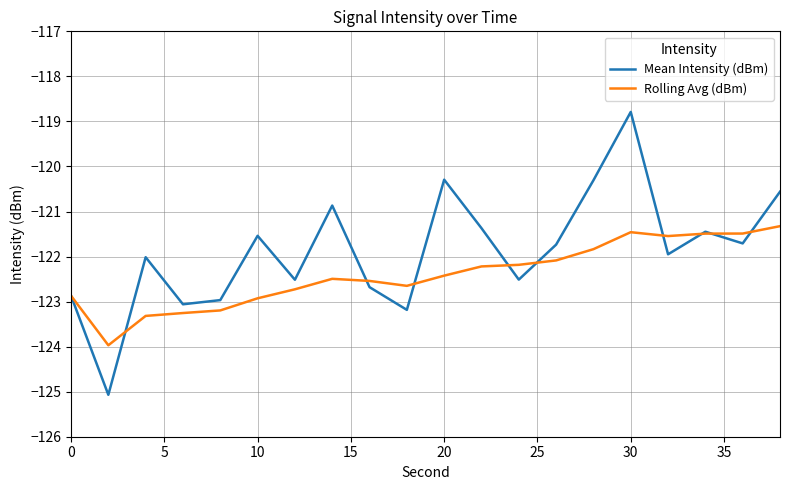

Which series has the largest range (max minus min)?

Mean Intensity (dBm)